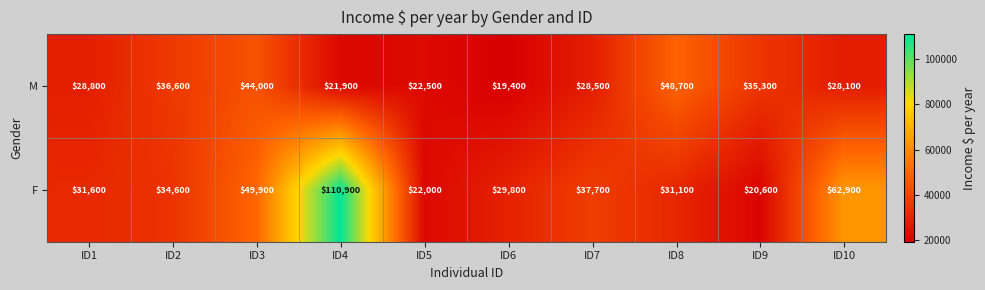

What is the sum of all F values?

431100